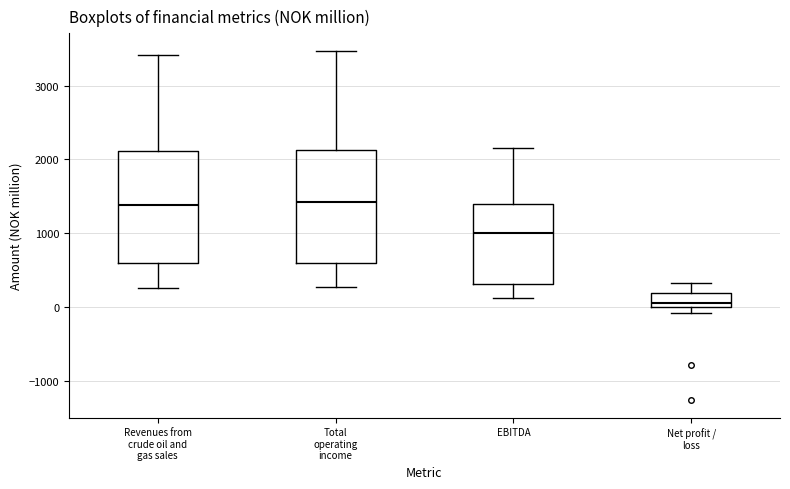

Where does the upper whisker of the box for Net profit / loss end on the y-axis? The values are not printed on the chart, so give them approximately, as read against the axis.

300